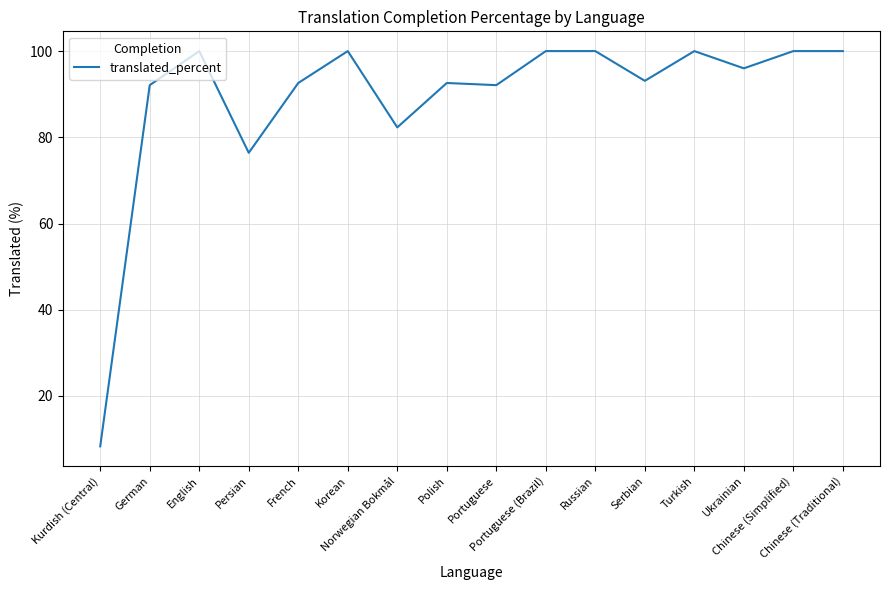

What is the difference between the maximum and minimum values?

91.7